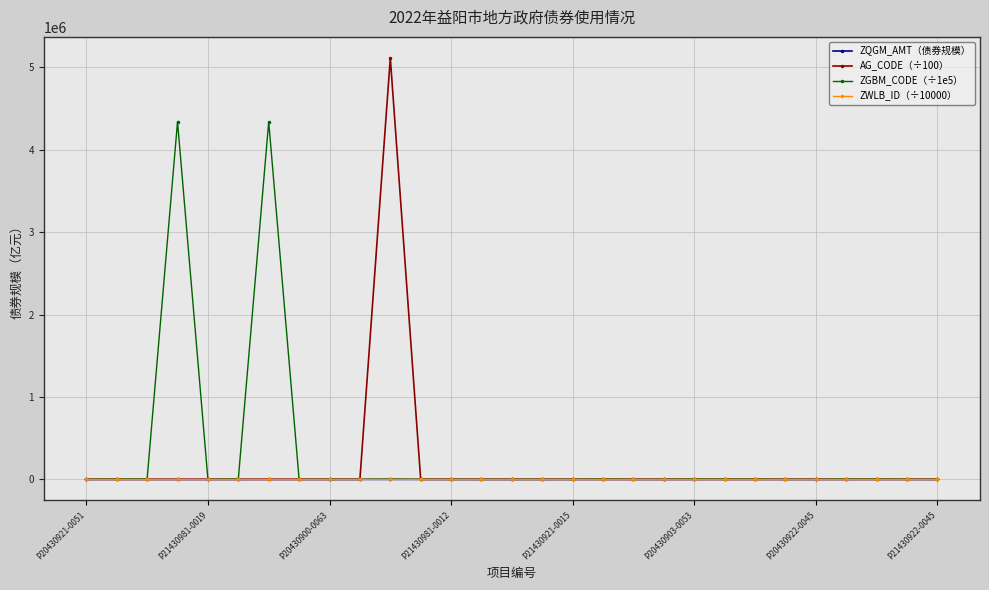

At how many categories does at least one series exceed 483678?

3